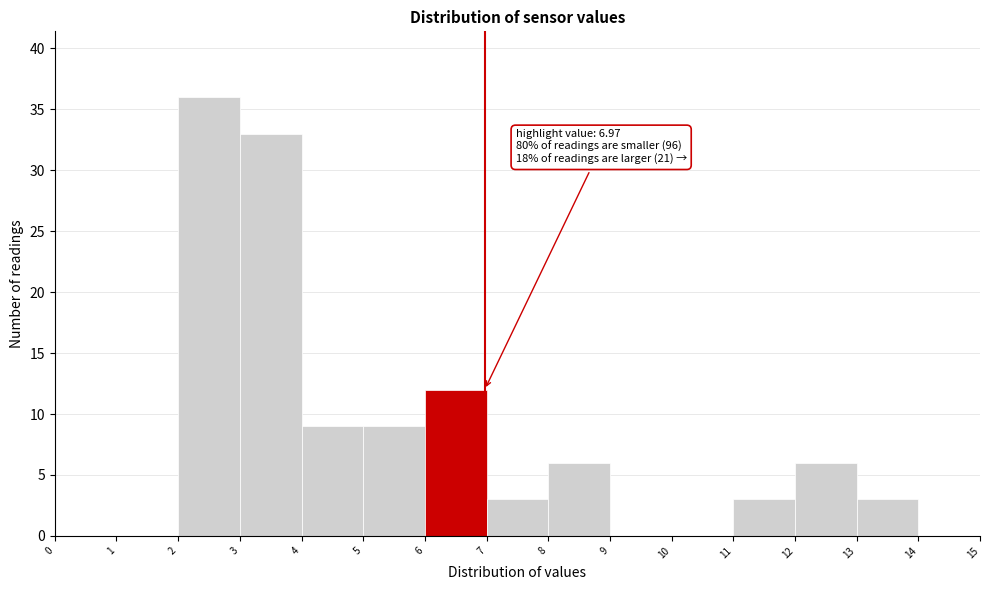

Which range on the x-axis has the tallest bar?

2 to 3